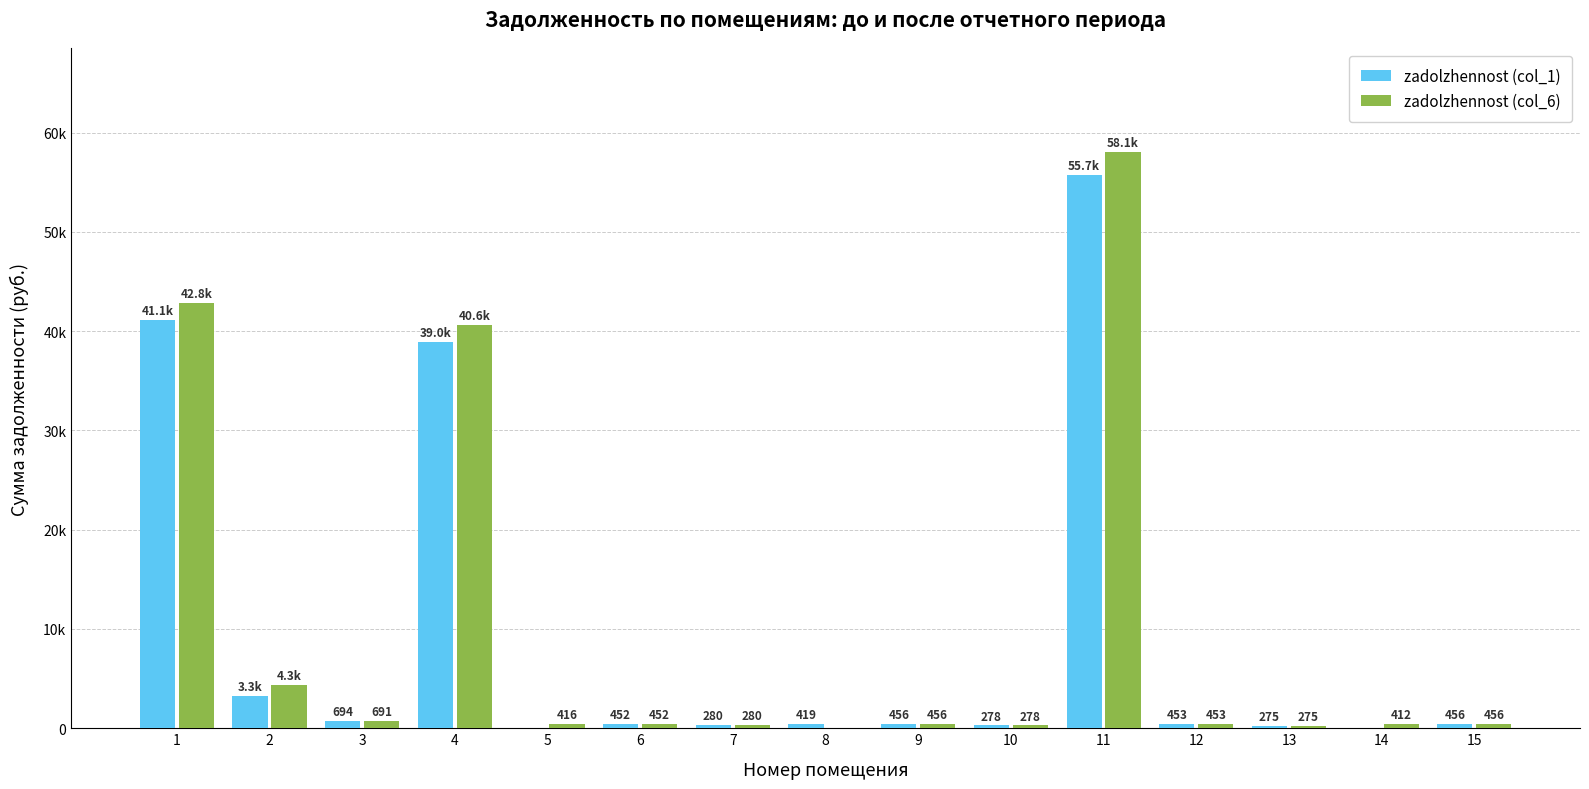

Which category has the highest value in the zadolzhennost (col_6) series?

11